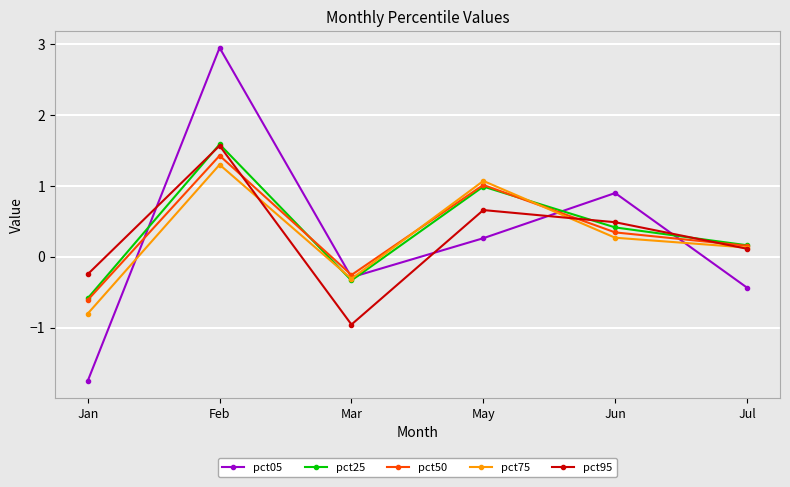

True or false: pct95 and pct25 intersect in this chart.

True